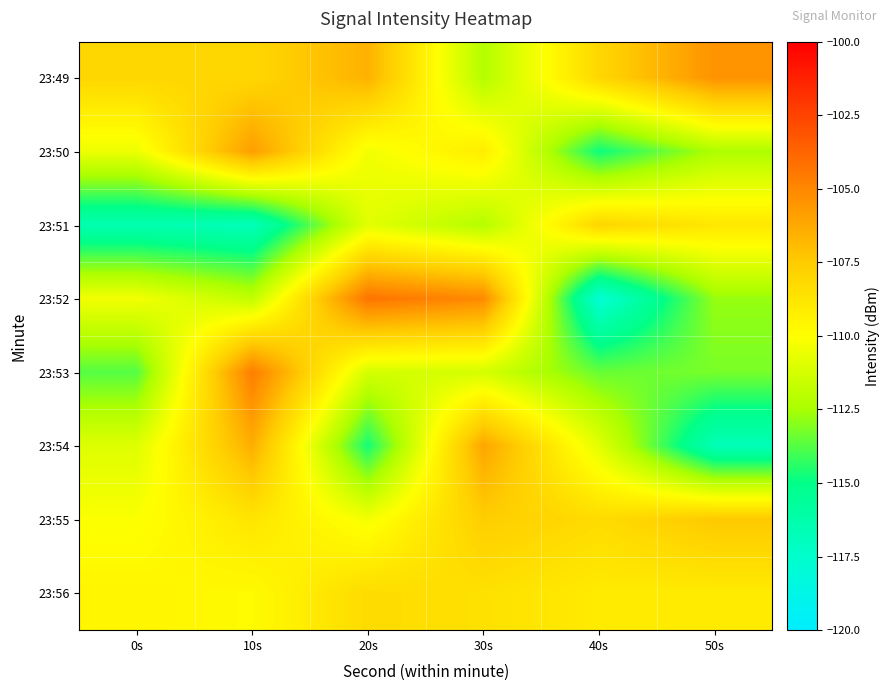

What is the spread (max minus min) of values at 50s?

11.3